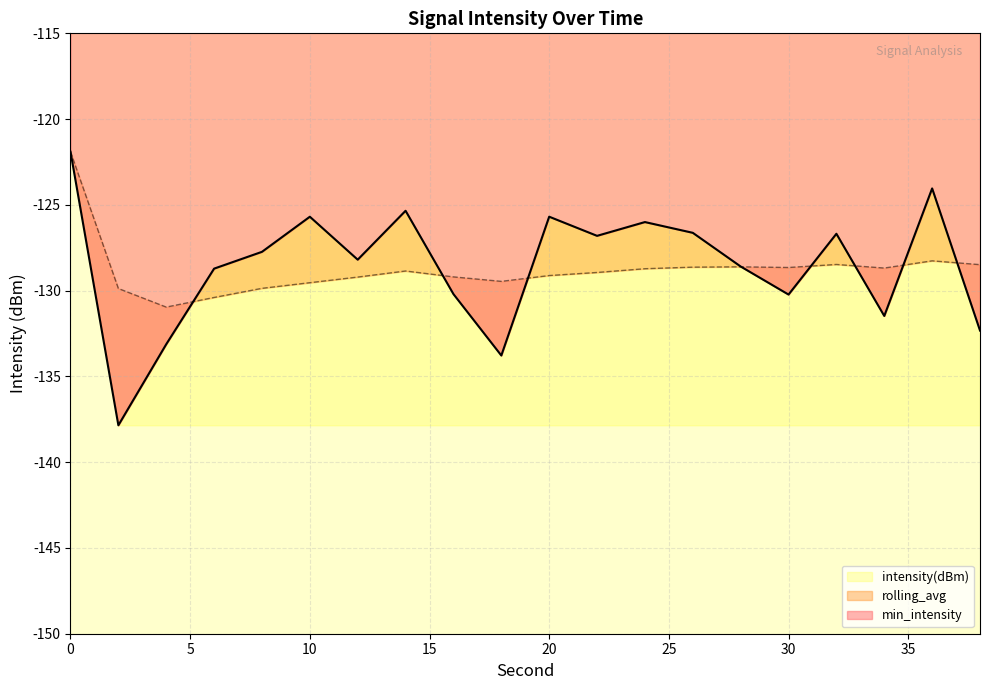

What is the value of the intensity(dBm) point at the 15th from the left?

-128.6